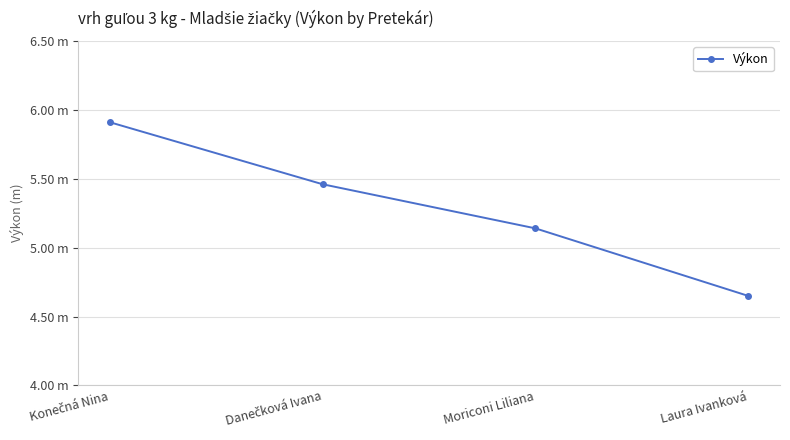

What is the average value?

5.3